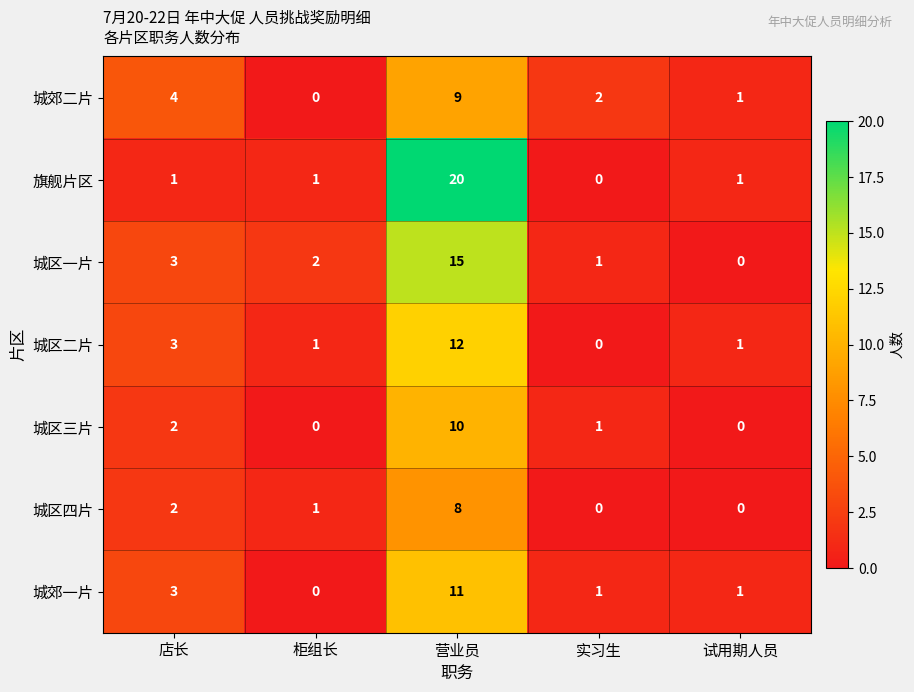

The value of 城郊二片 at 营业员 is 3. True or false?

False